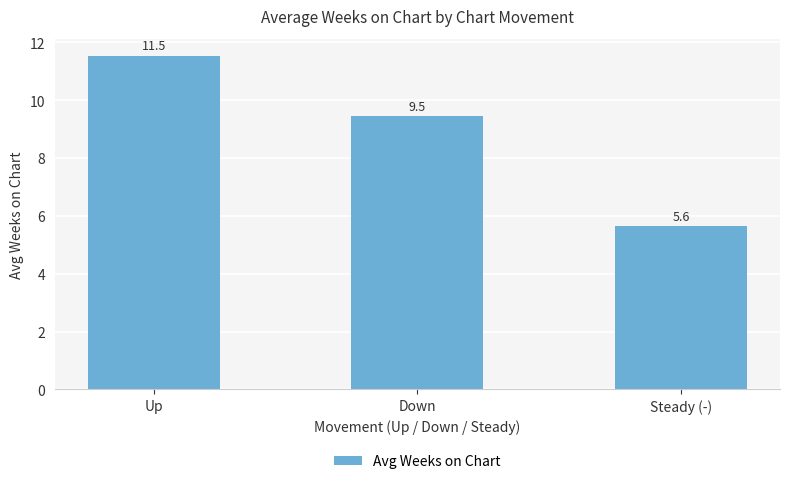

Is it true that the value at Down is 5.6?

False